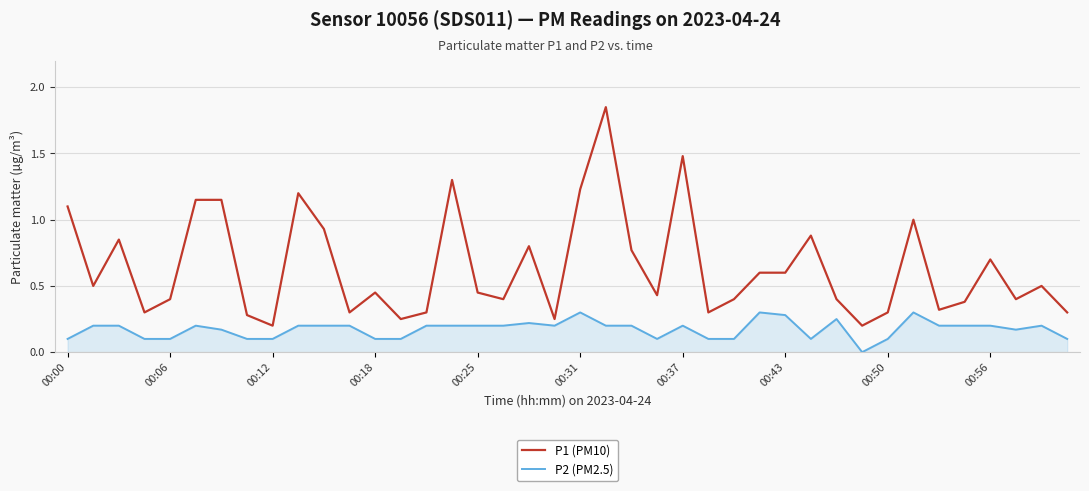

Rank the series by their maximum value, from highest to lowest.

P1 (PM10), P2 (PM2.5)